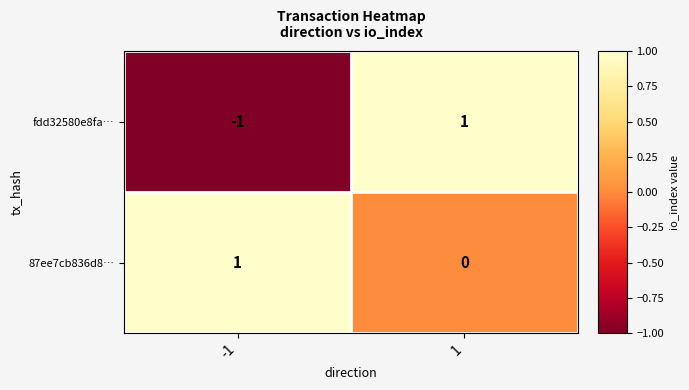

How many data points does each series have?

2